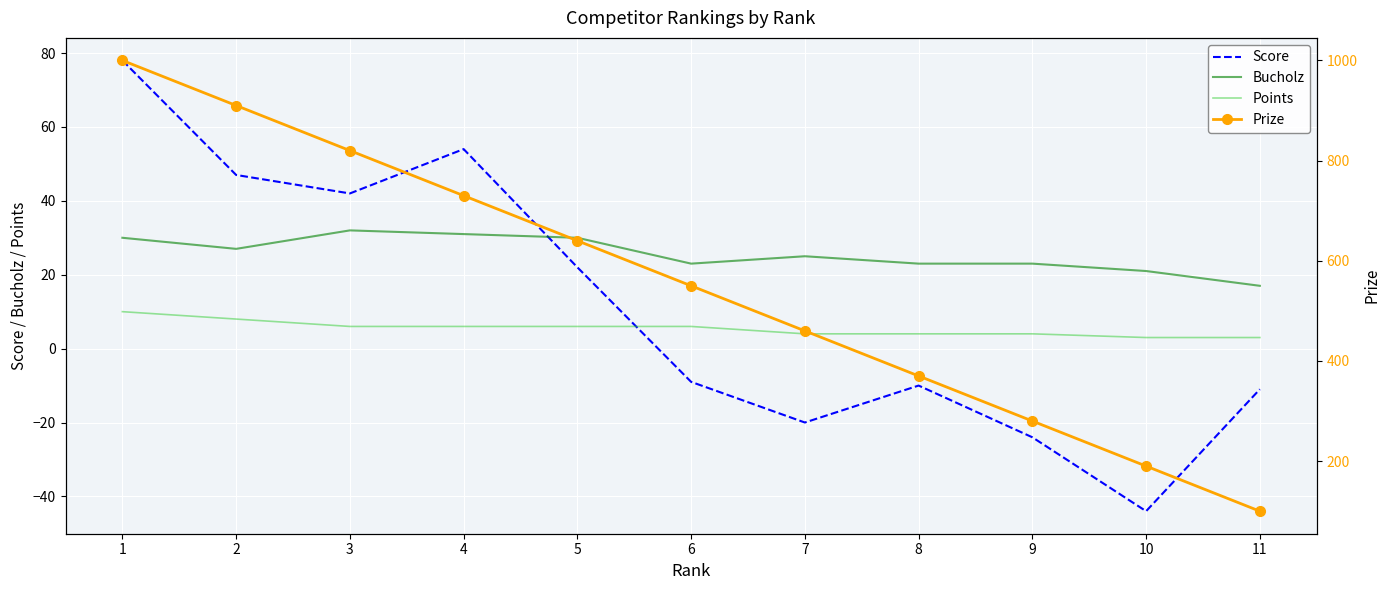

At how many categories does at least one series exceed 171?

10